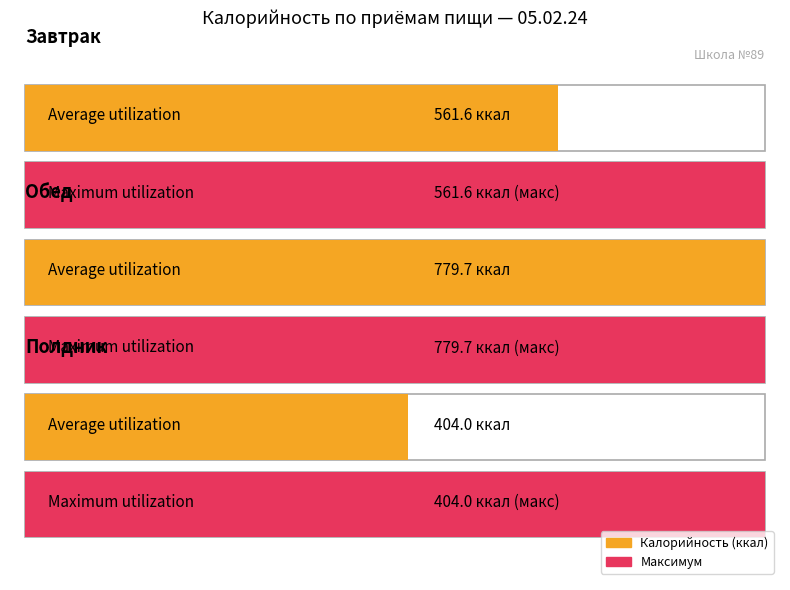

Does the chart contain any negative values?

No